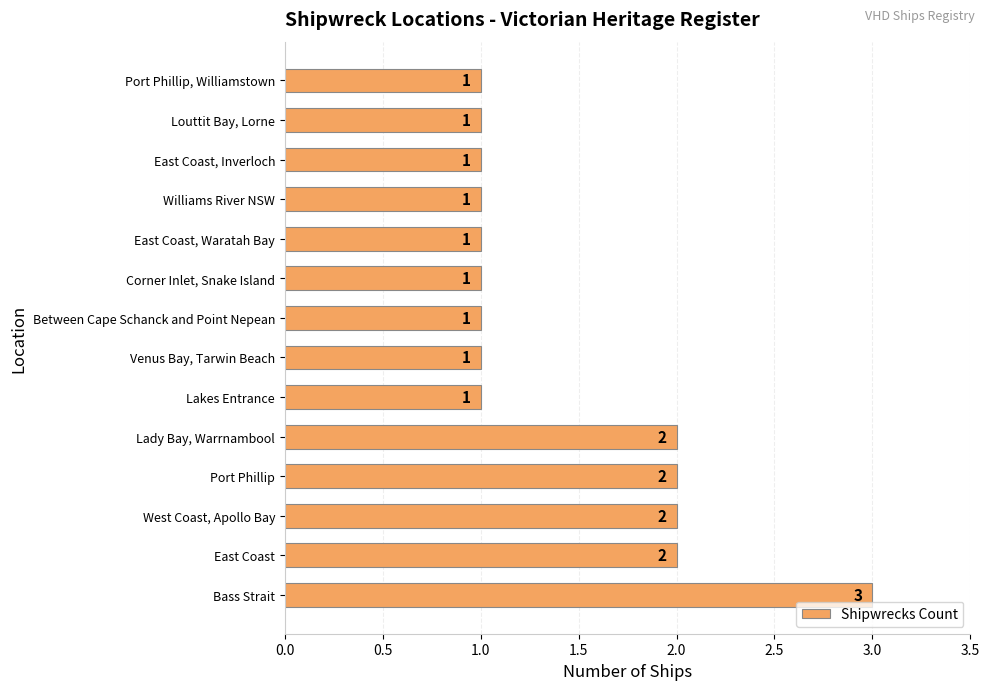

Are the bars grouped side by side (vs. stacked)?

No